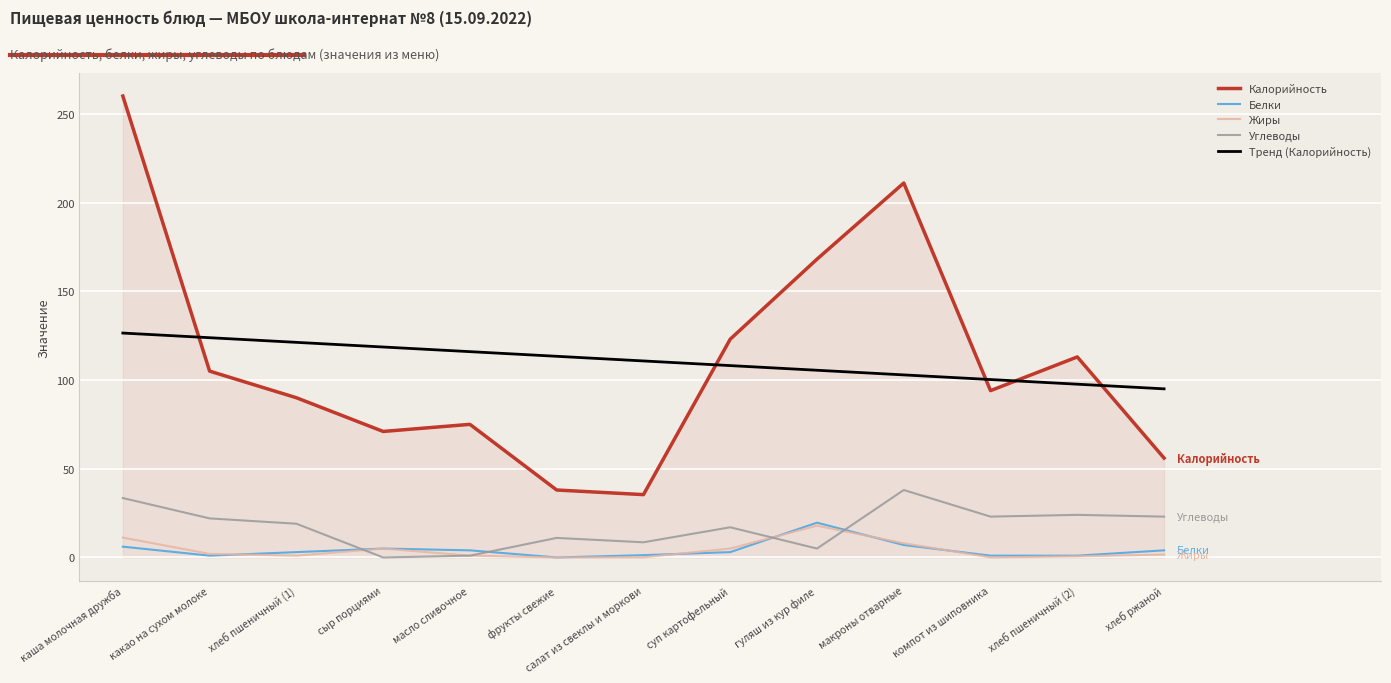

What is the sum of the Белки values at салат из свеклы и моркови and хлеб ржаной?

5.3